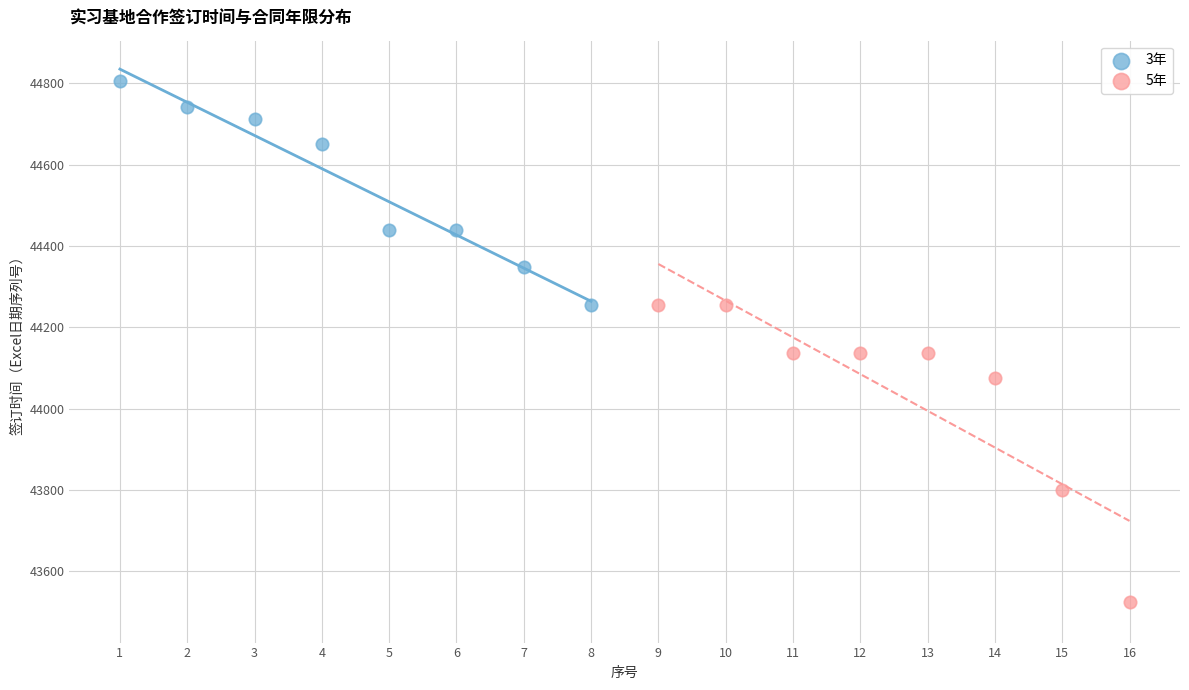

Which series contains the lowest Y value?

5年